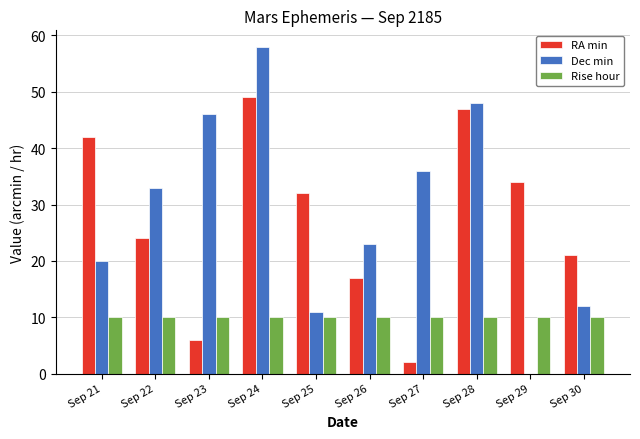

At which label does RA min reach its peak?

Sep 24